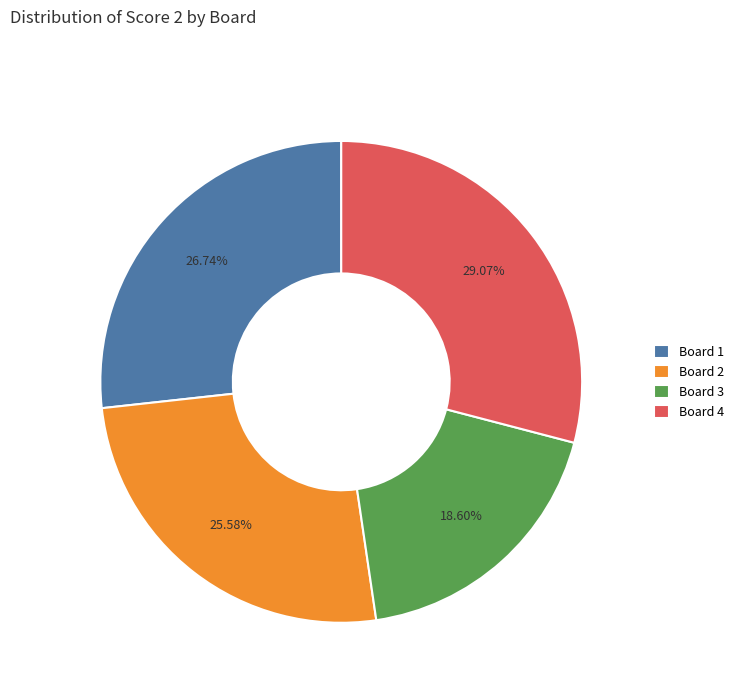

Is it true that Board 3 is 11% of the pie?

False